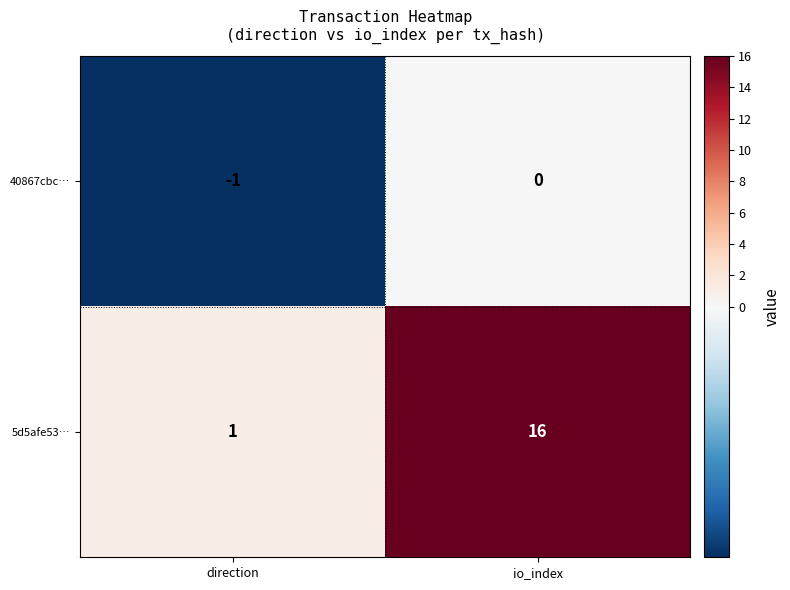

Reading left to right, extract all data points from this chart.

40867cbc…: direction=-1	io_index=0
5d5afe53…: direction=1	io_index=16